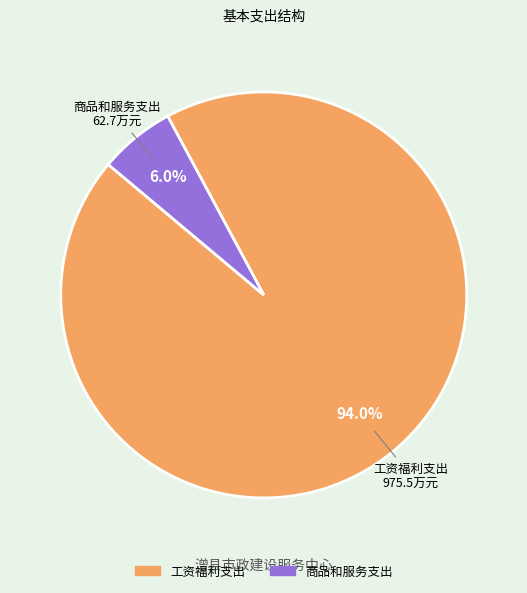

How many slices are in this pie chart?

2